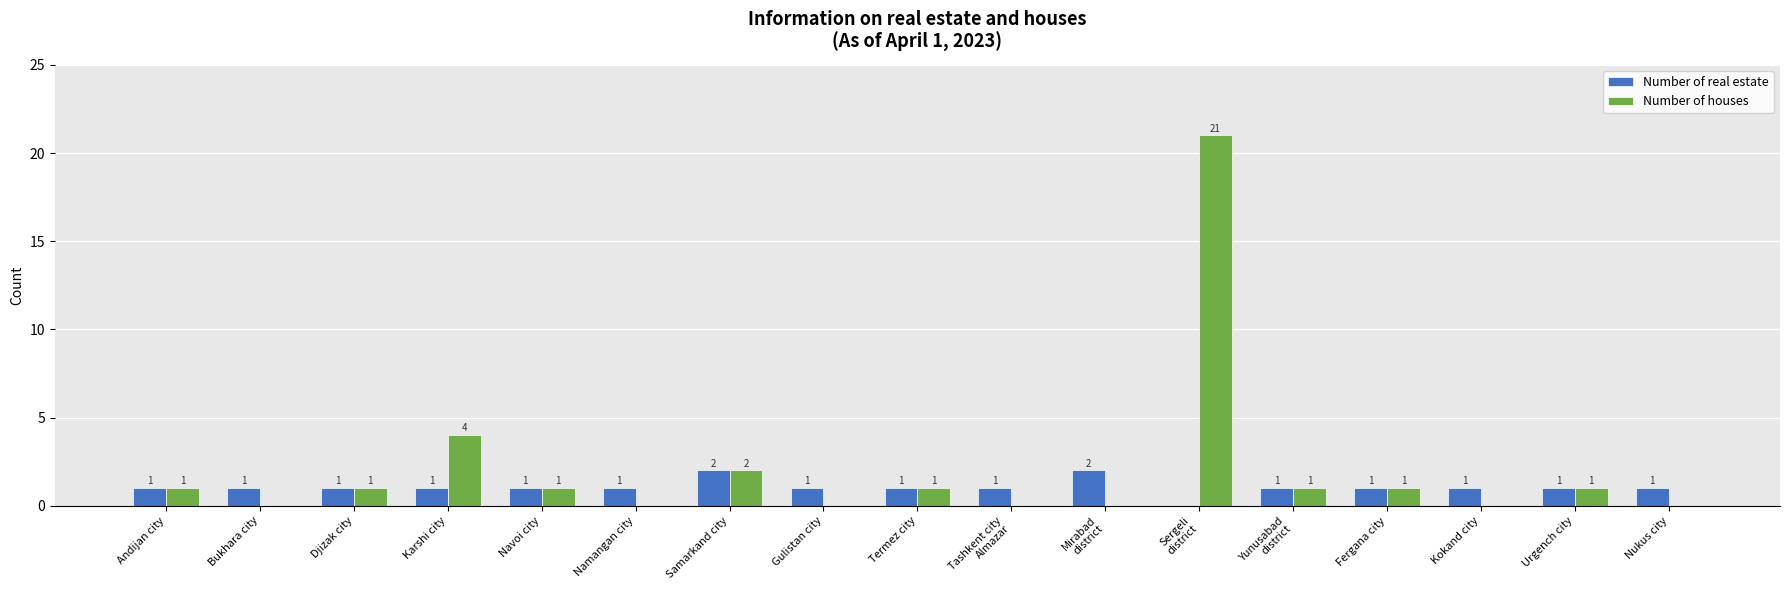

How many Number of real estate values are between 1 and 2?

16